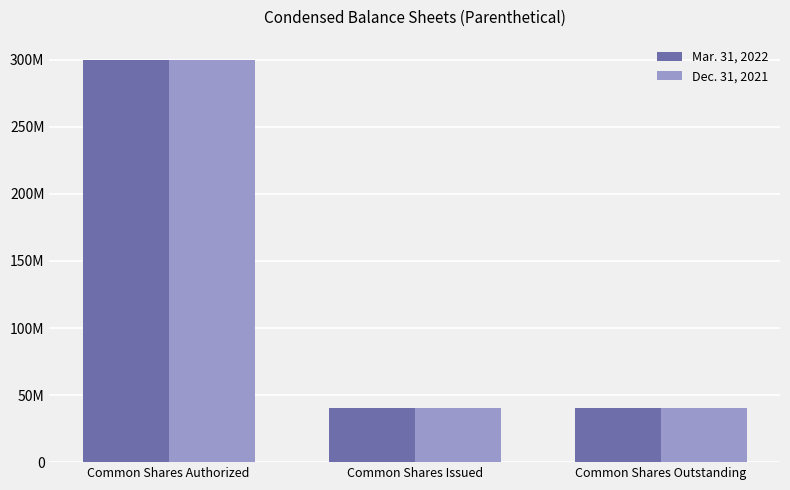

What is the smallest value displayed?

40473270